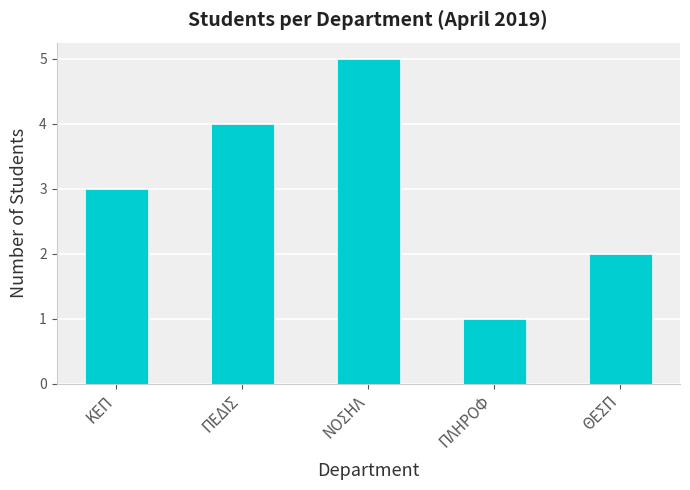

List the labels in order of value, smallest first.

ΠΛΗΡΟΦ, ΘΕΣΠ, ΚΕΠ, ΠΕΔΙΣ, ΝΟΣΗΛ